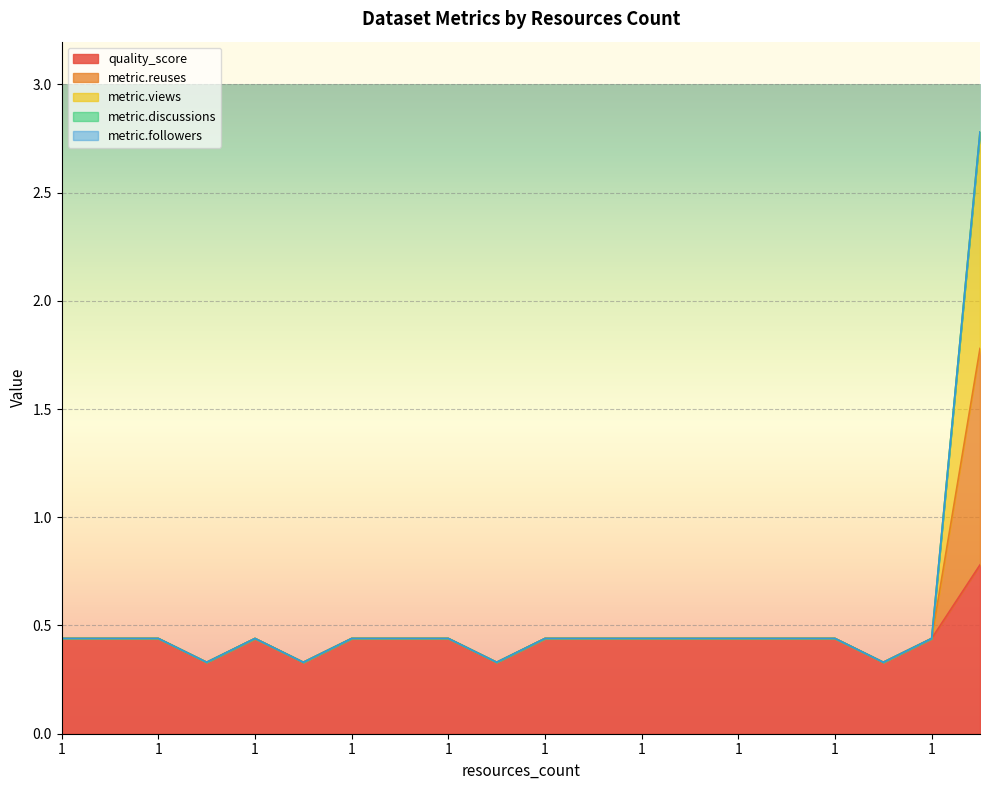

True or false: metric.reuses and quality_score cross at least once.

False